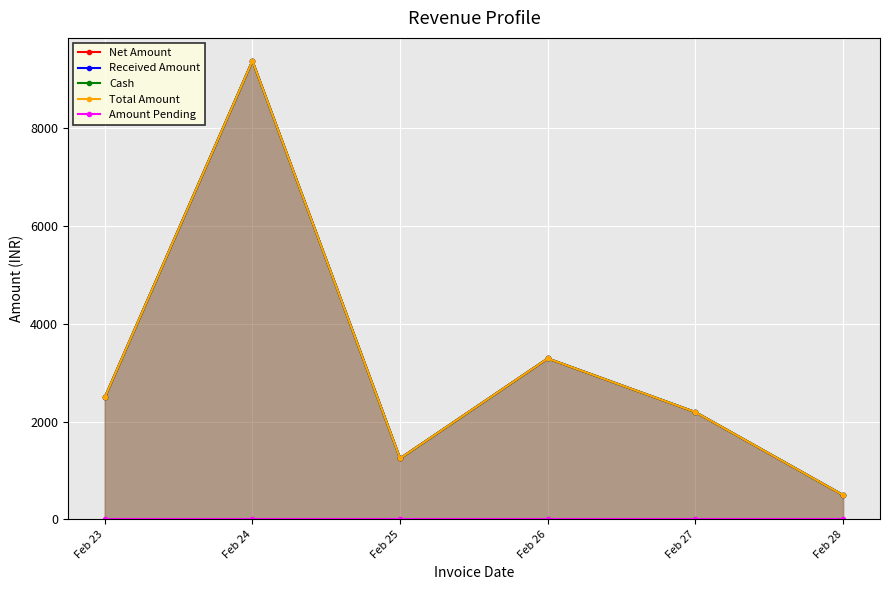

Where is the first local minimum for Total Amount?

Feb 25